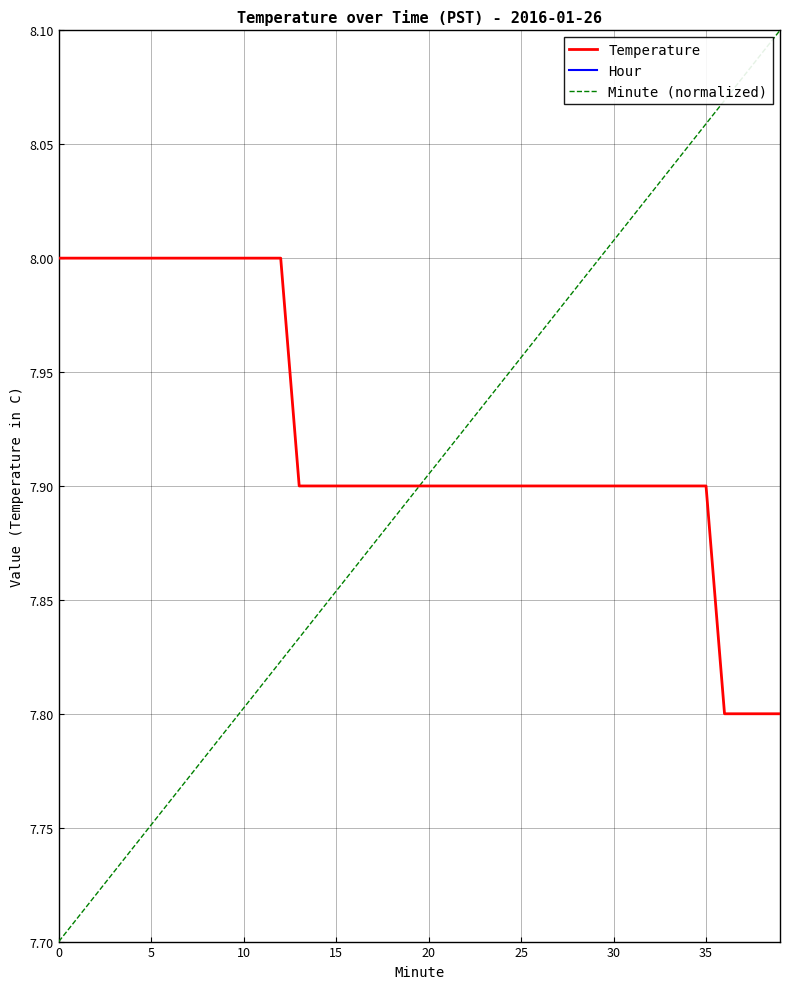

True or false: Minute (normalized) has more than 1 points higher than both neighbors.

False